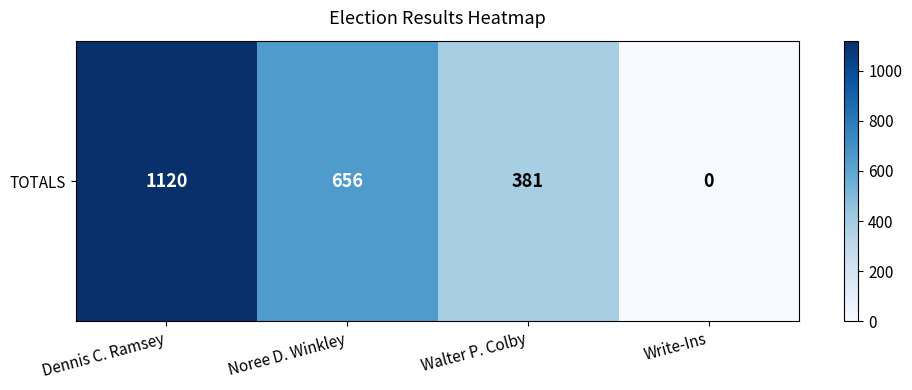

Is it true that the value at Dennis C. Ramsey is 1120?

True